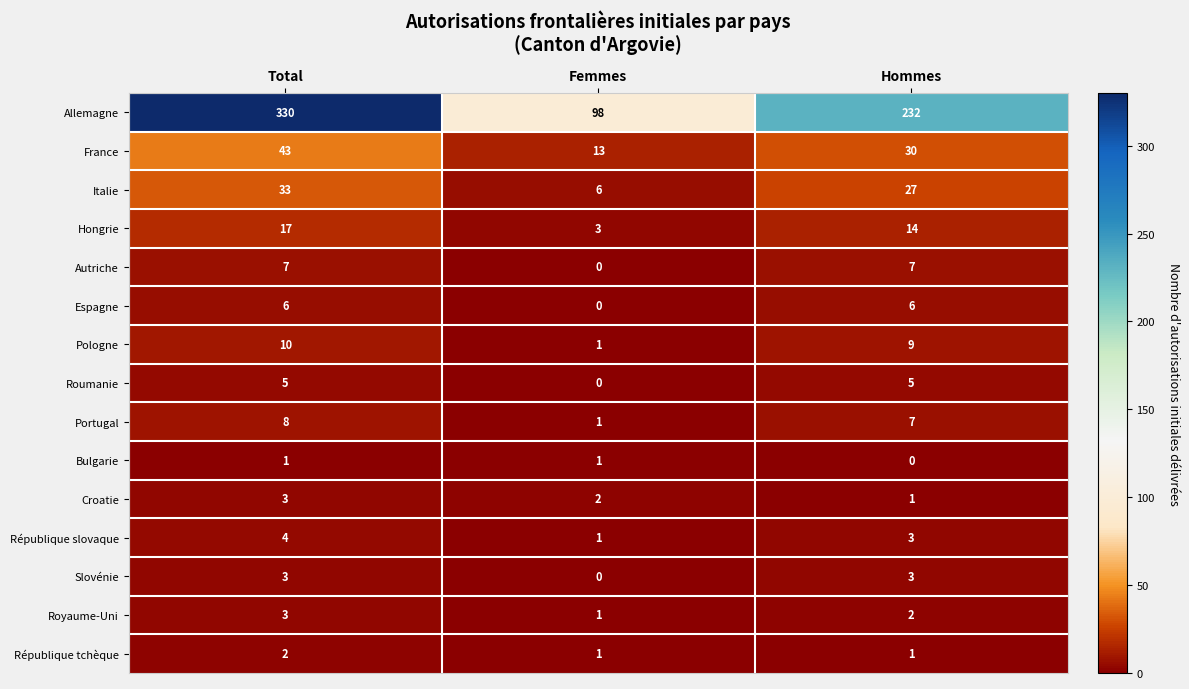

What is the average value of the République slovaque series?

3